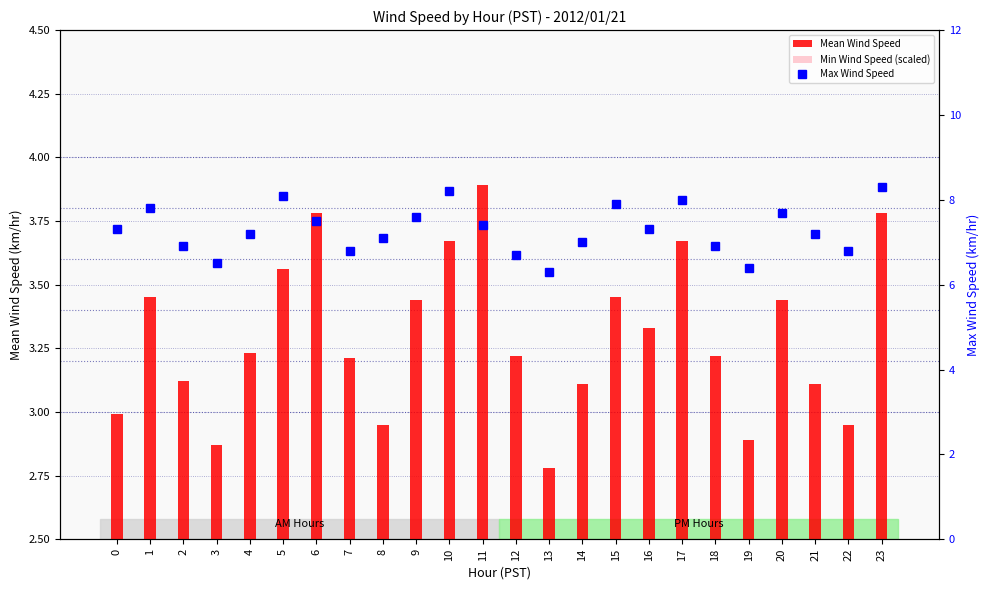

What is the sum of the Min Wind Speed (scaled) values at 1 and 8?

3.8